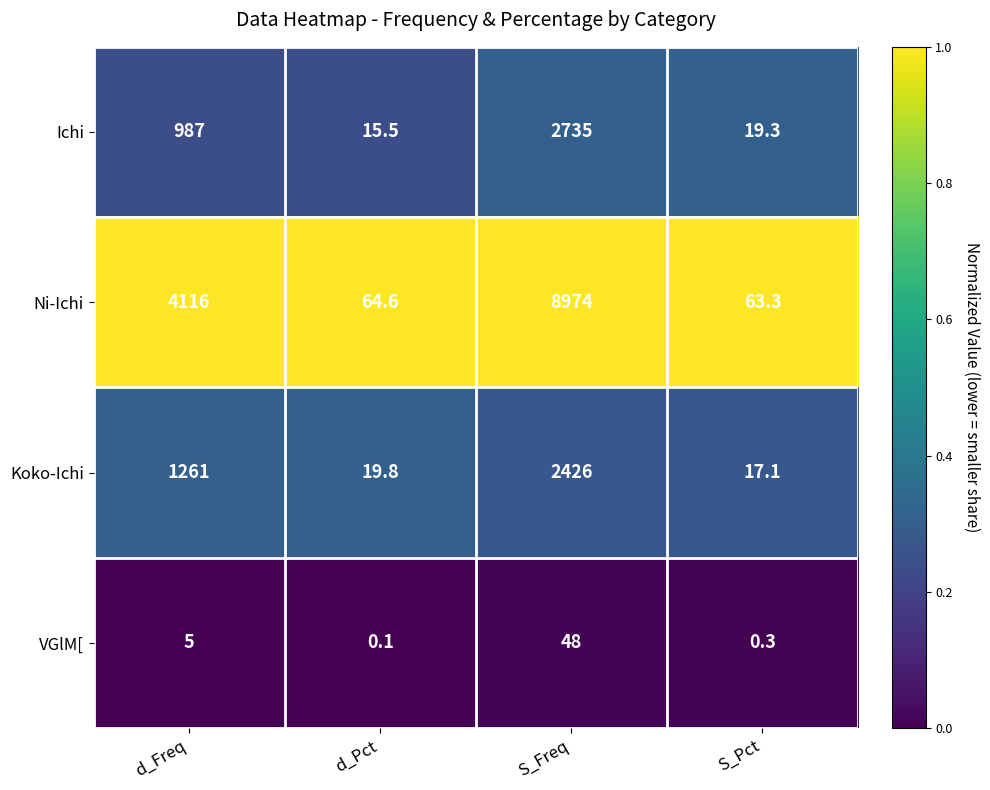

Count the number of data series in this chart.

4